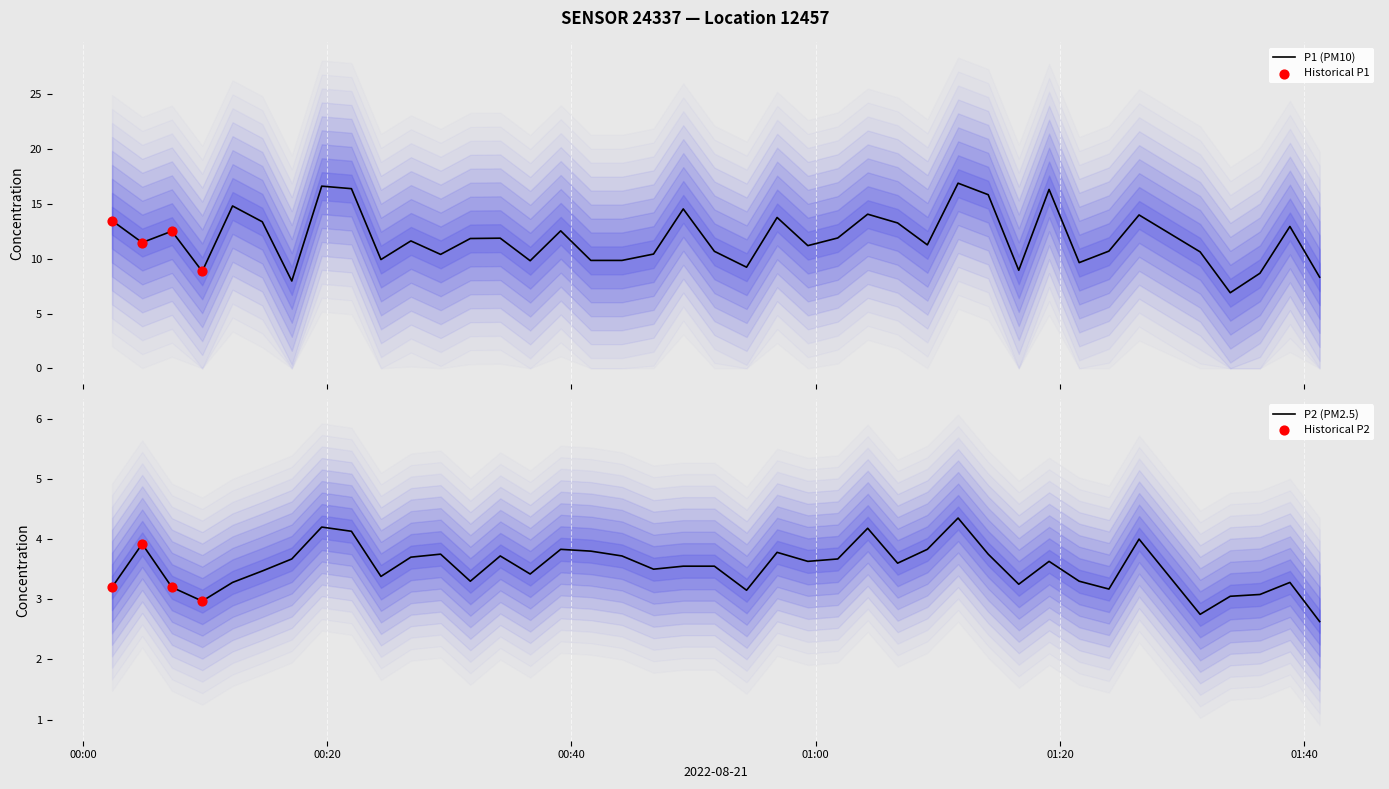

Is the value of P2 at 00:40 greater than the value of P1 at 39?

No